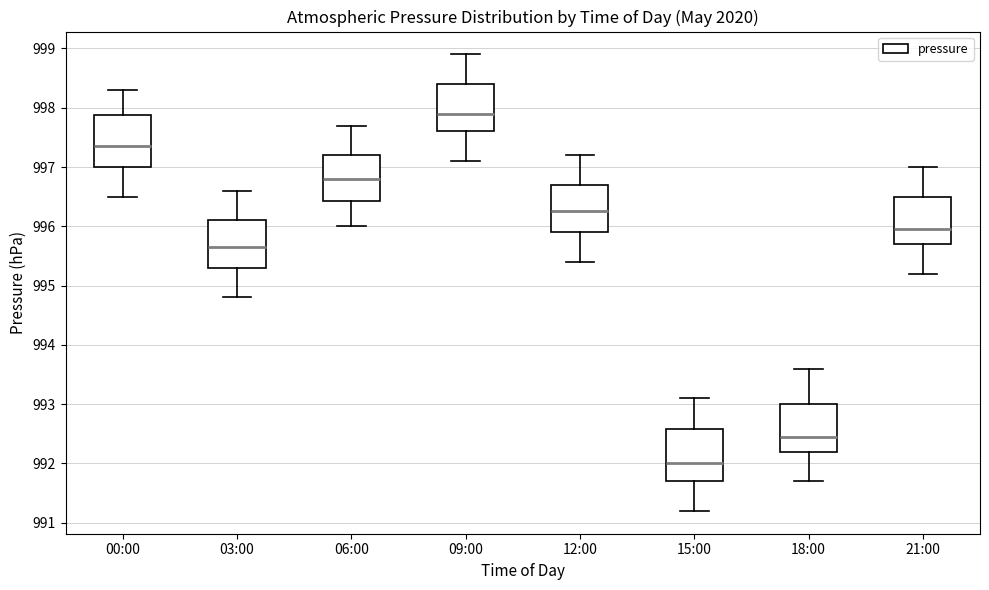

Reading left to right, read every box against the y-axis: the position of its median line, the range the box covers, and the ends of its whiskers. The values are not printed on the chart, so give them approximately, as read against the axis.

00:00: median 997.4, box 997.0 to 997.9, whiskers 996.5 to 998.3
03:00: median 995.7, box 995.3 to 996.1, whiskers 994.8 to 996.6
06:00: median 996.8, box 996.4 to 997.2, whiskers 996.0 to 997.7
09:00: median 997.9, box 997.6 to 998.4, whiskers 997.1 to 998.9
12:00: median 996.3, box 995.9 to 996.7, whiskers 995.4 to 997.2
15:00: median 992.0, box 991.7 to 992.6, whiskers 991.2 to 993.1
18:00: median 992.5, box 992.2 to 993.0, whiskers 991.7 to 993.6
21:00: median 996.0, box 995.7 to 996.5, whiskers 995.2 to 997.0